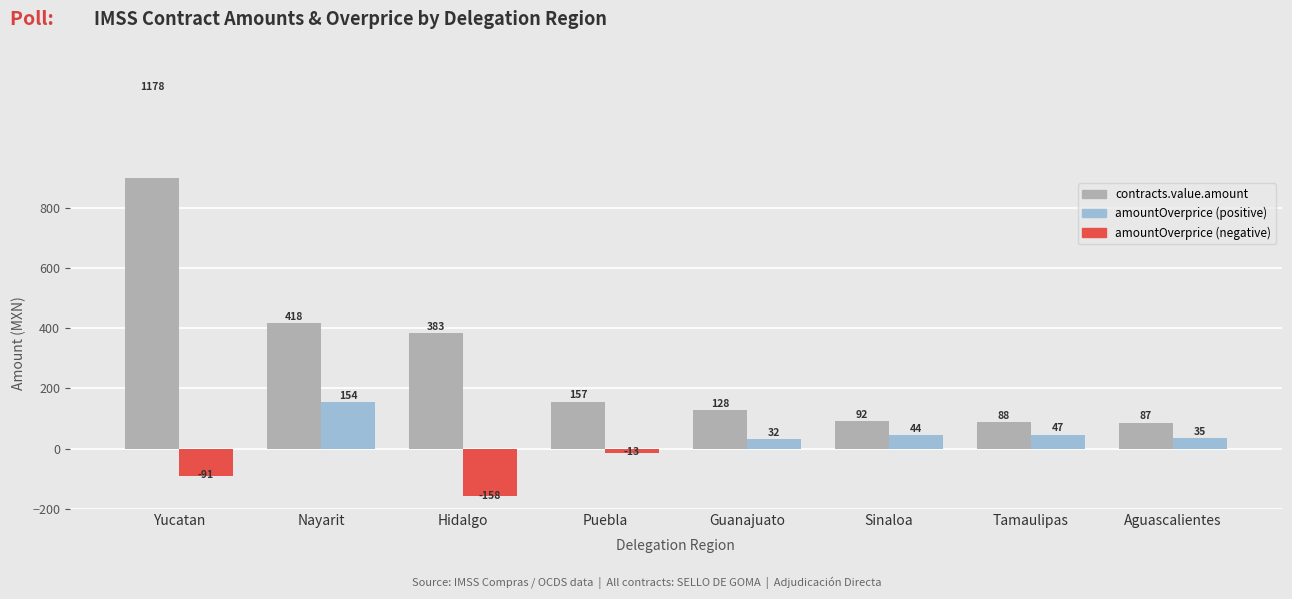

Reading right to left, extract all data points from this chart.

contracts.value.amount: 87.0	88.2	92.0	127.5	156.6	382.6	417.6	1178.3
contracts.items.unit.value.amountOverpriceMxIMSS: 34.9	47.0	44.0	31.6	-12.9	-158.3	154.4	-91.1